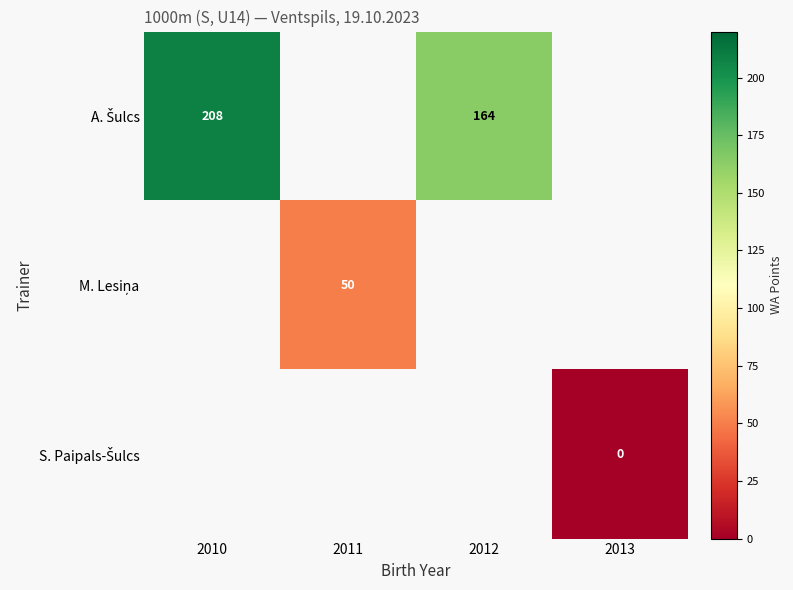

At how many categories does at least one series exceed 26?

3